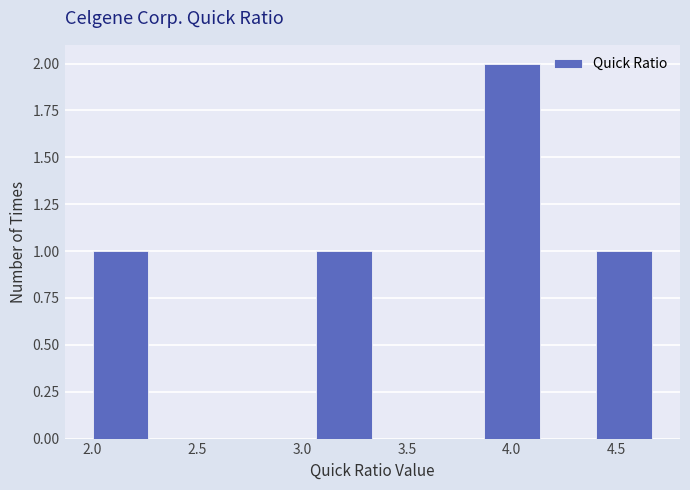

Over which range of the x-axis is the bar tallest?

3.85 to 4.15